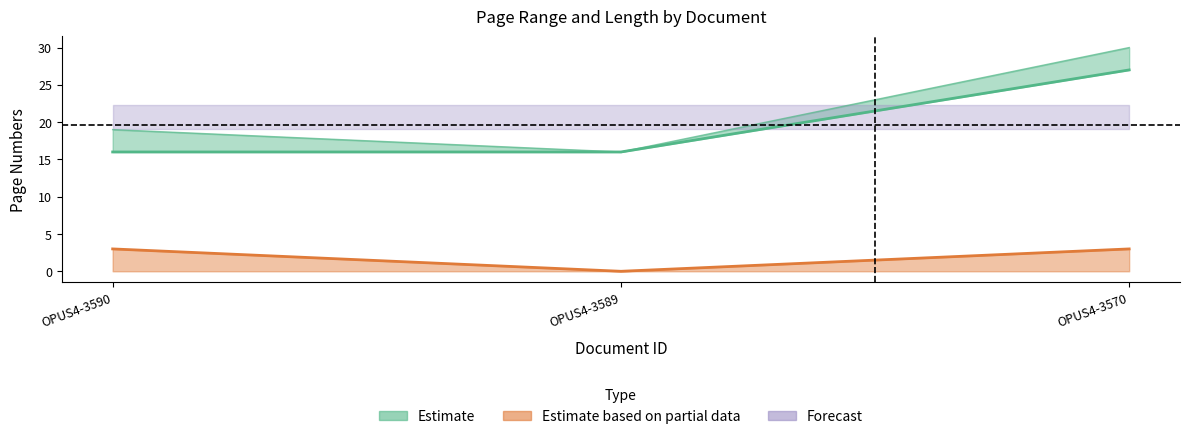

At how many categories does at least one series exceed 19?

1